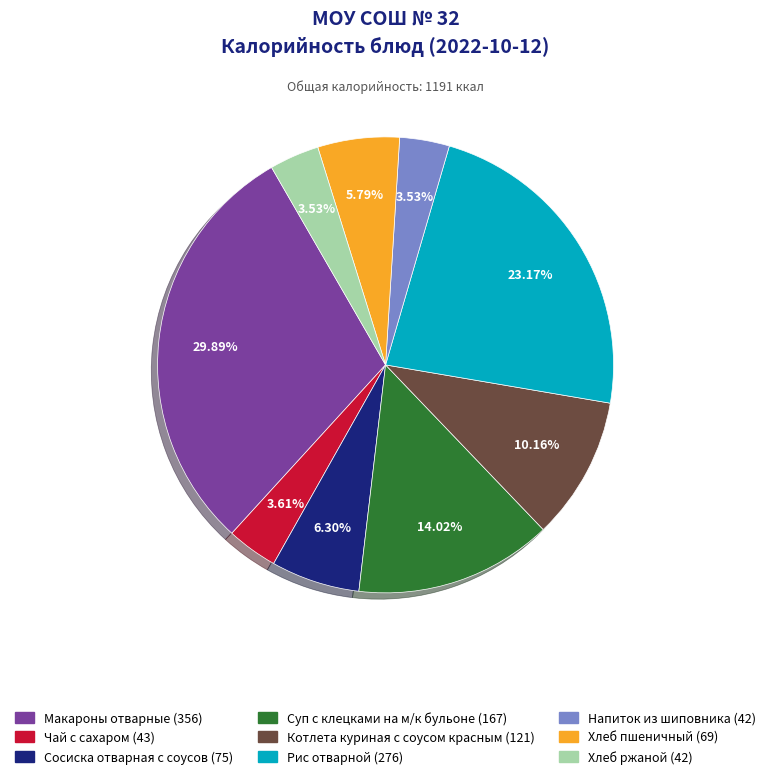

Which slice is the largest?

Макароны отварные